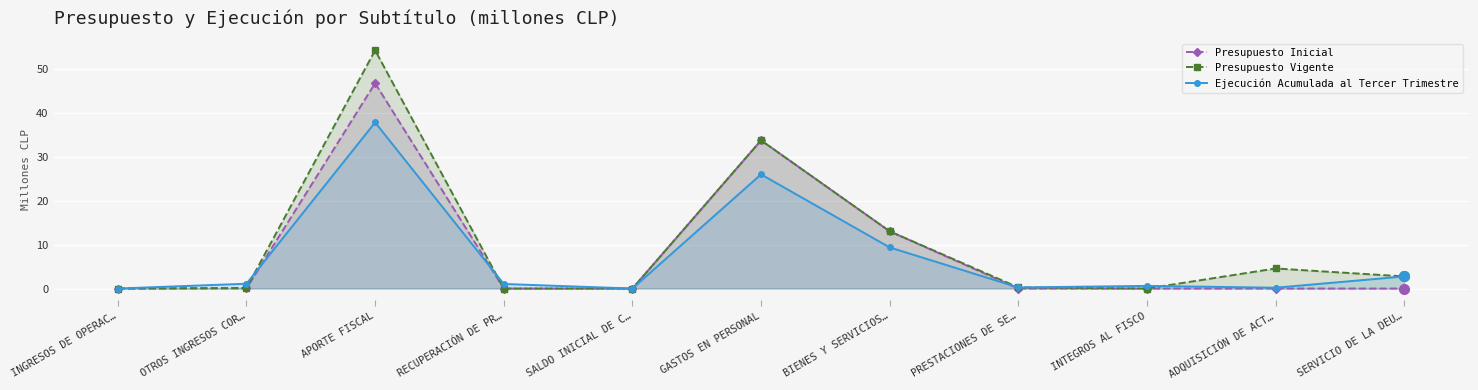

At how many categories does at least one series exceed 5?

3